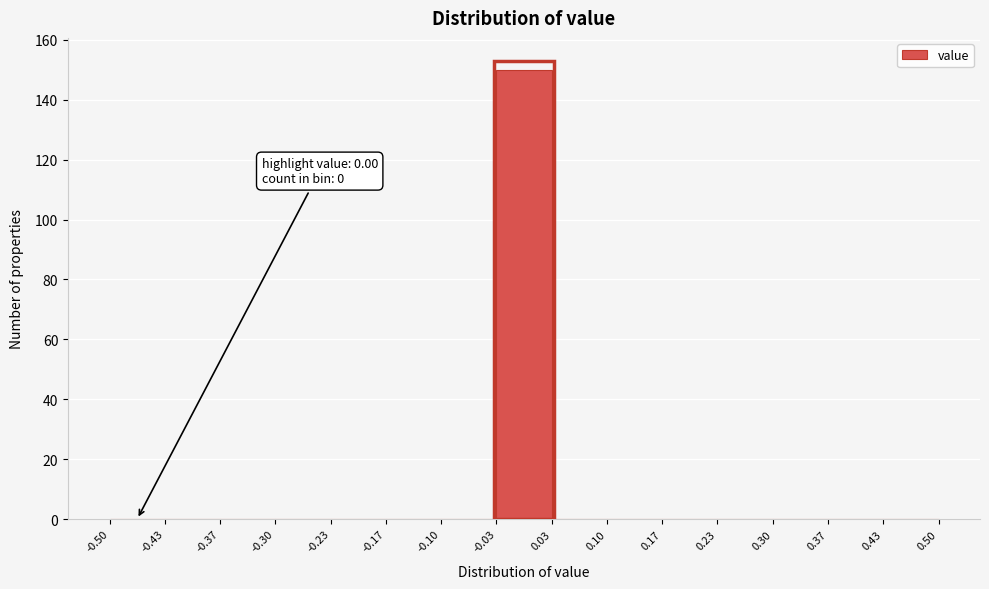

Over which range of the x-axis is the bar tallest?

-0.03 to 0.03